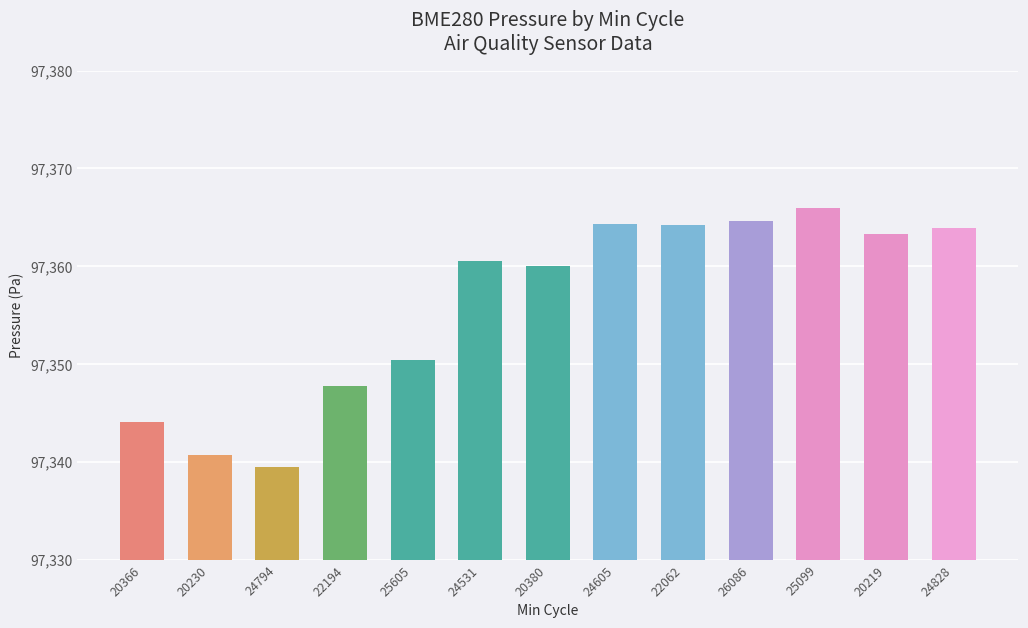

How many bars are there in total?

13